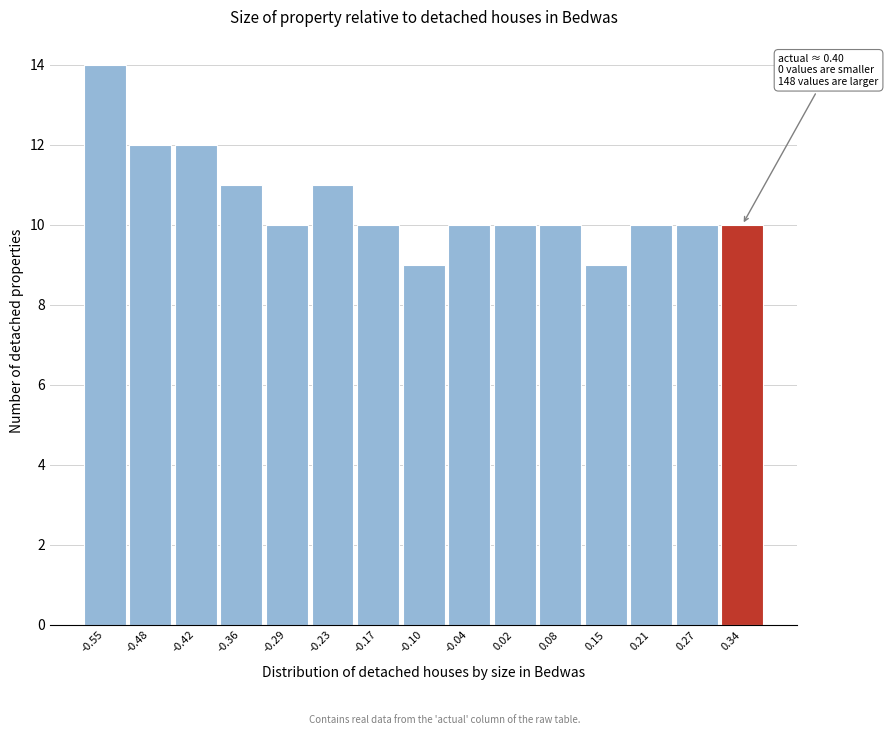

Reading left to right, list all the values displayed in this chart.

-0.55=14	-0.48=12	-0.42=12	-0.36=11	-0.29=10	-0.23=11	-0.17=10	-0.10=9	-0.04=10	0.02=10	0.08=10	0.15=9	0.21=10	0.27=10	0.34=10